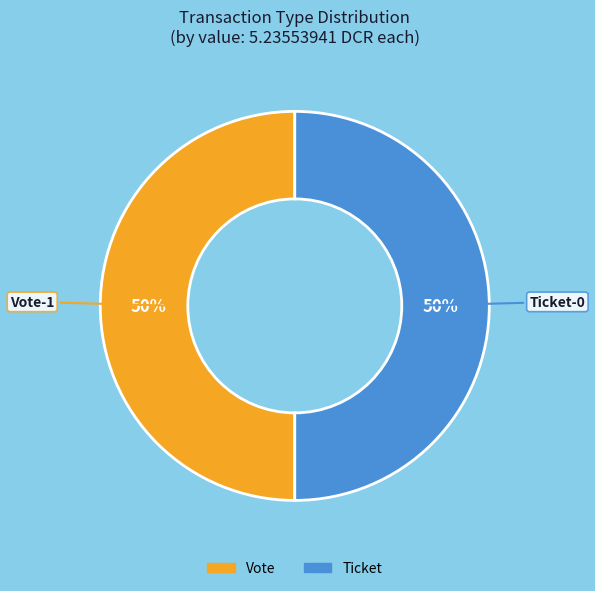

The Ticket slice represents 6% of the pie. True or false?

False